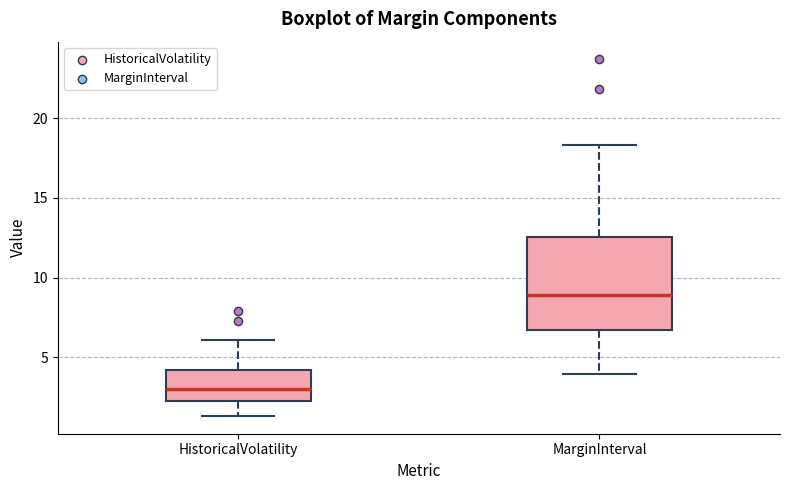

Reading left to right, transcribe this box plot: for each box, give where its median line is, the range the box spans, and where its two whiskers end, as read against the y-axis. The values are not printed on the chart, so give them approximately, as read against the axis.

HistoricalVolatility: median 3.0, box 2.0 to 4.0, whiskers 1.5 to 6.0
MarginInterval: median 9.0, box 6.5 to 12.5, whiskers 4.0 to 18.5